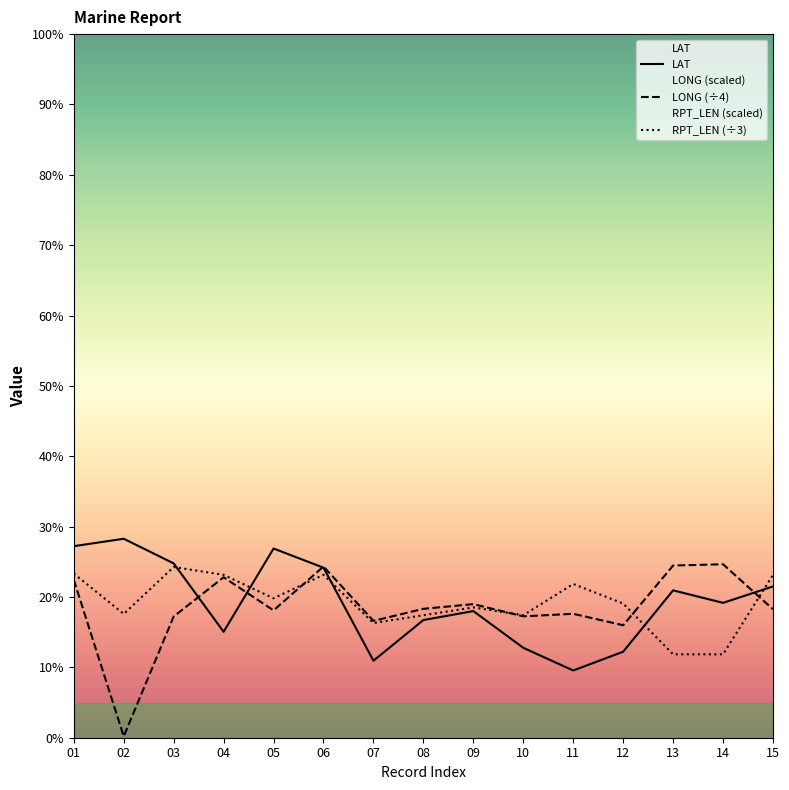

Where do RPT_LEN and LAT first cross each other?

03 and 04